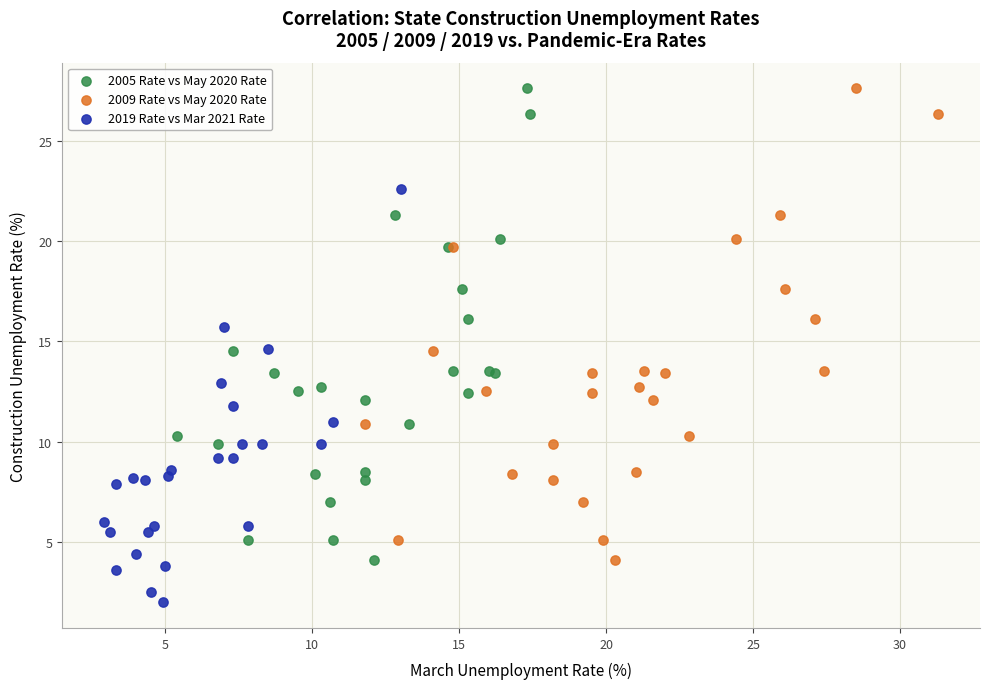

What are all the series names shown in the legend?

2005 Rate vs May 2020 Rate, 2009 Rate vs May 2020 Rate, 2019 Rate vs Mar 2021 Rate